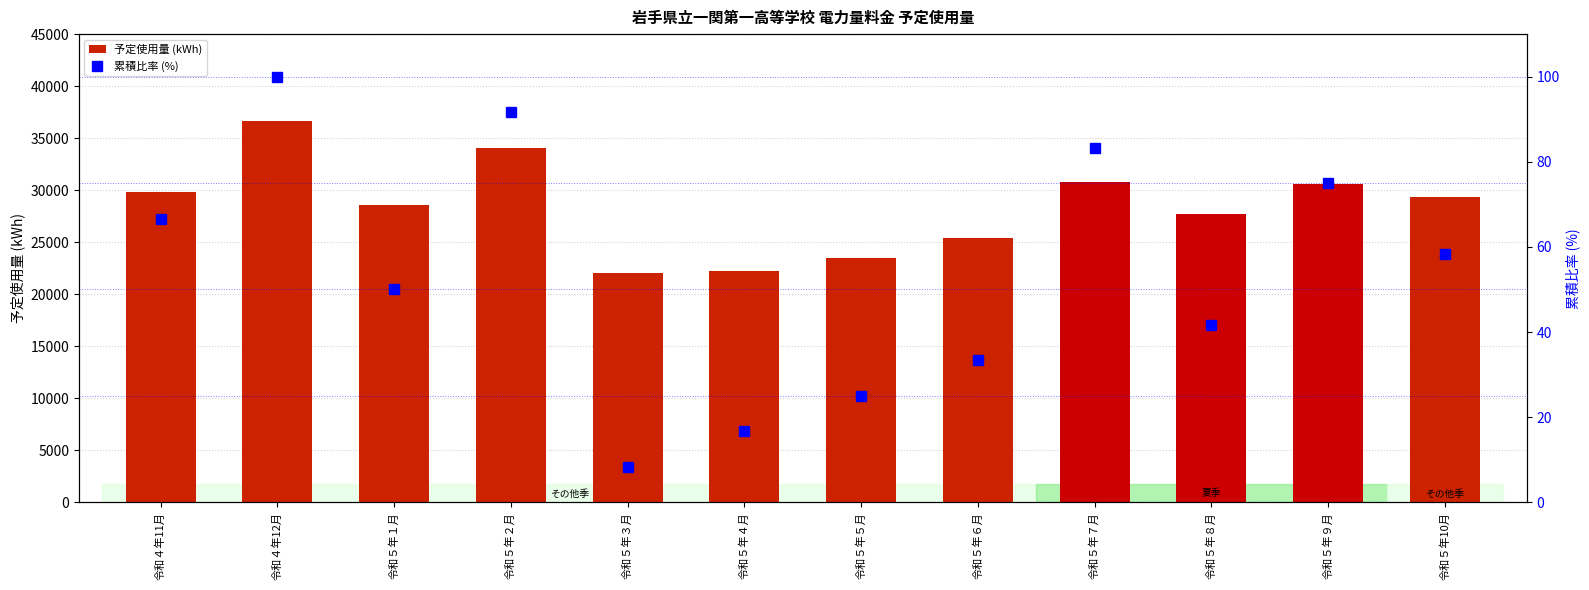

Reading left to right, extract all data points from this chart.

予定使用量 (kWh): 29828.0	36678.0	28601.0	34055.0	22036.0	22200.0	23510.0	25414.0	30772.0	27711.0	30627.0	29357.0
累積比率 (%): 66.7	100.0	50.0	91.7	8.3	16.7	25.0	33.3	83.3	41.7	75.0	58.3